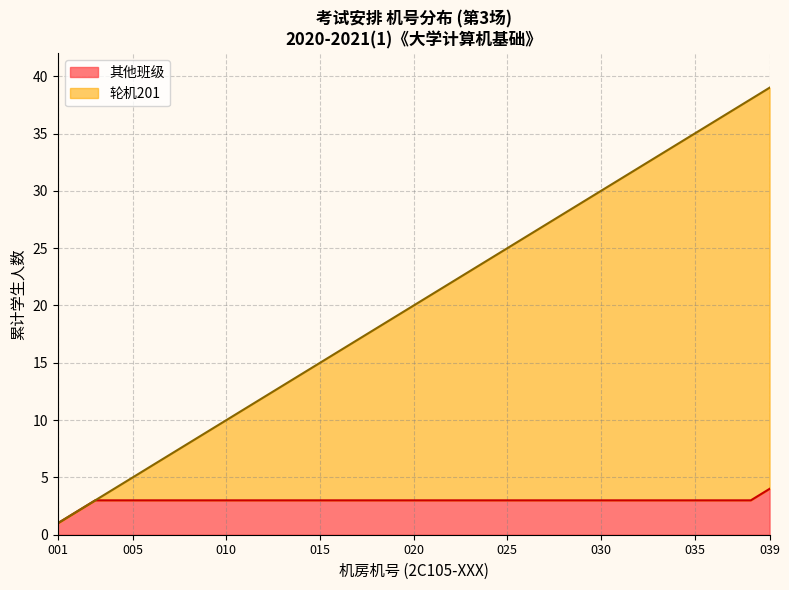

The value of 其他班级 at 039 is 7. True or false?

False